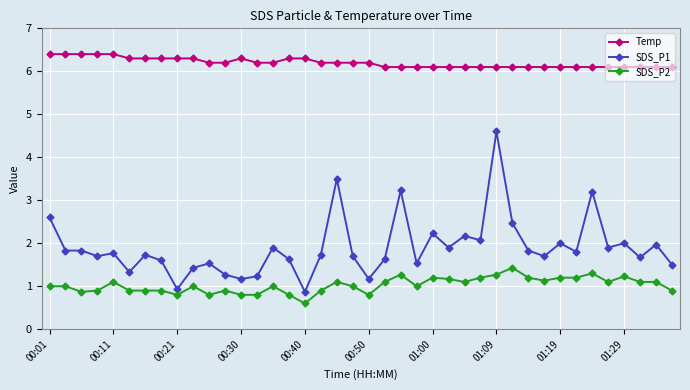

How many lines are shown in the chart?

3